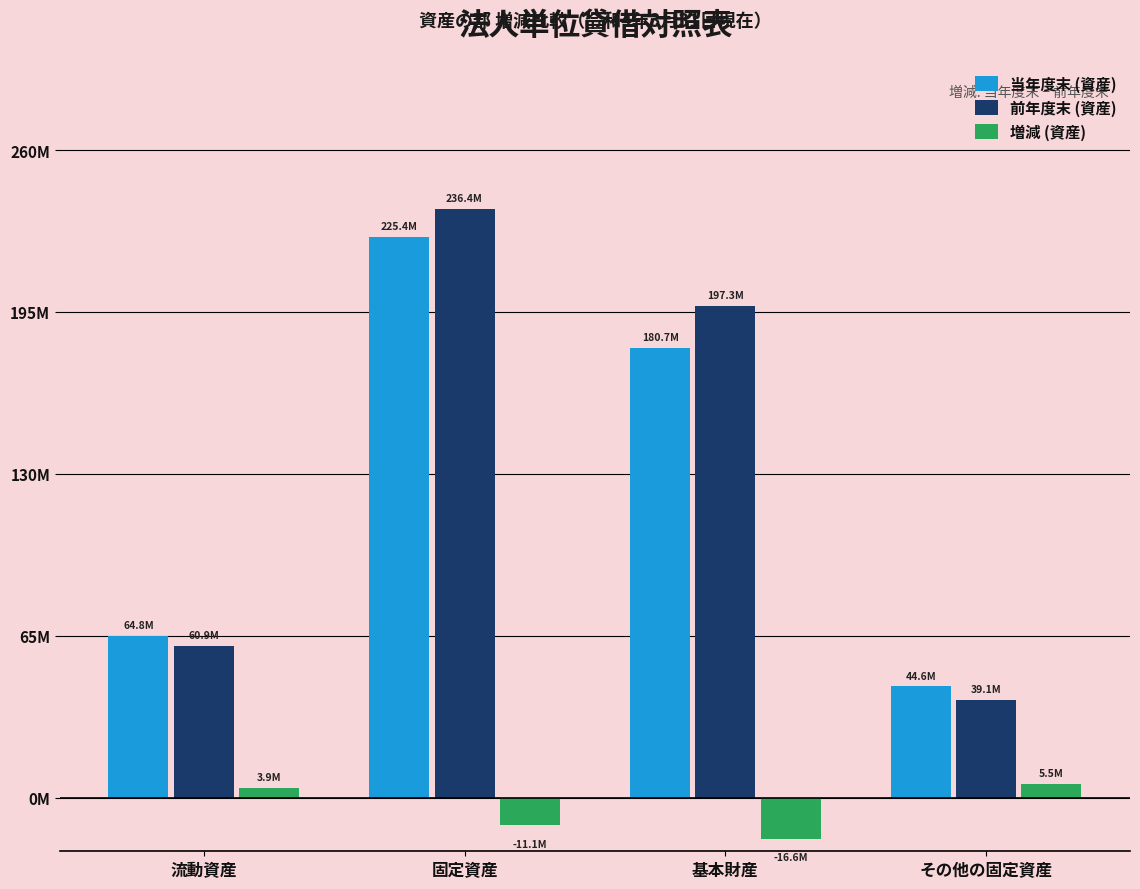

Which series has the largest range (max minus min)?

前年度末 (資産)